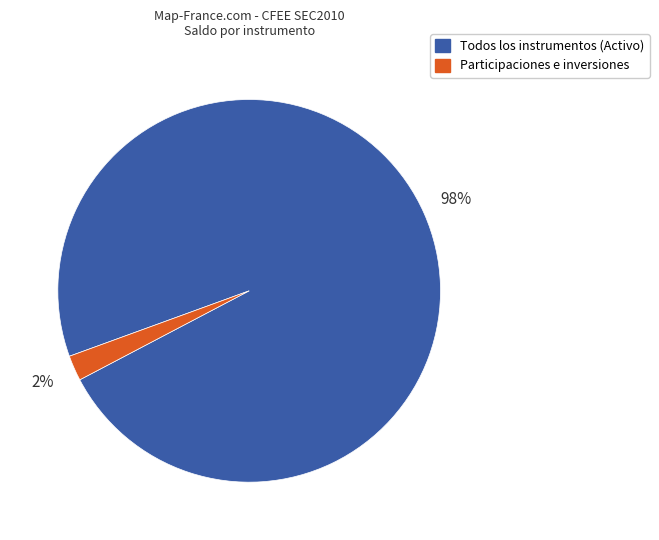

Is there any slice that represents more than half of the pie?

Yes